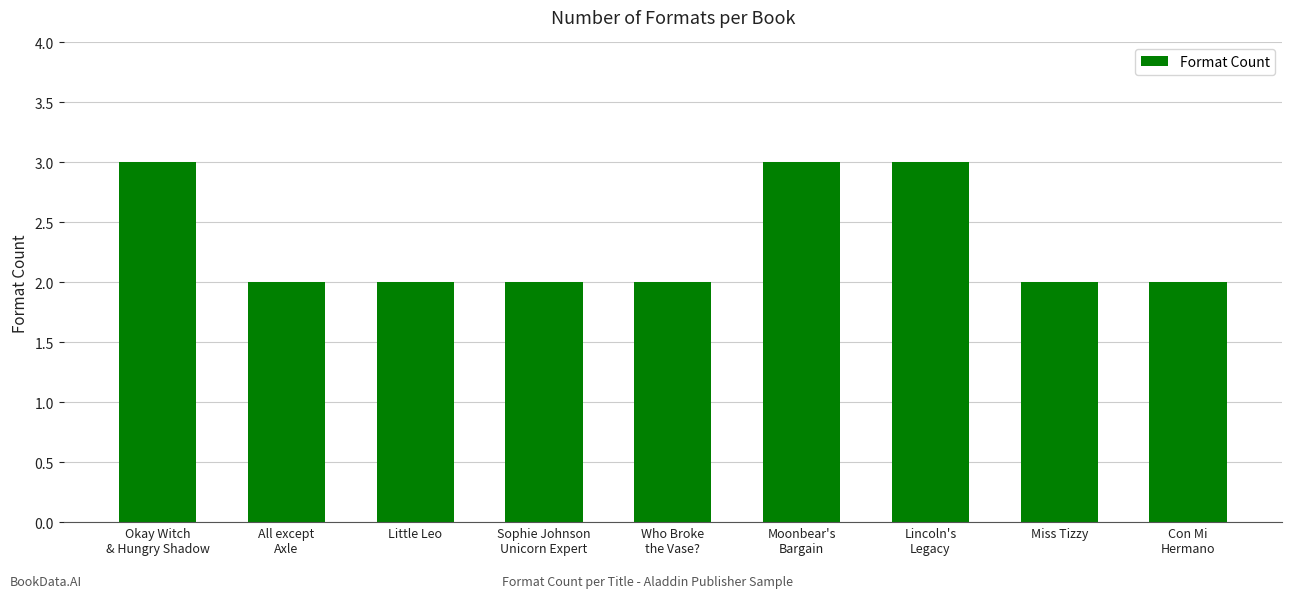

What is the ratio of the value at Sophie Johnson
Unicorn Expert to the value at Who Broke
the Vase??

1.0